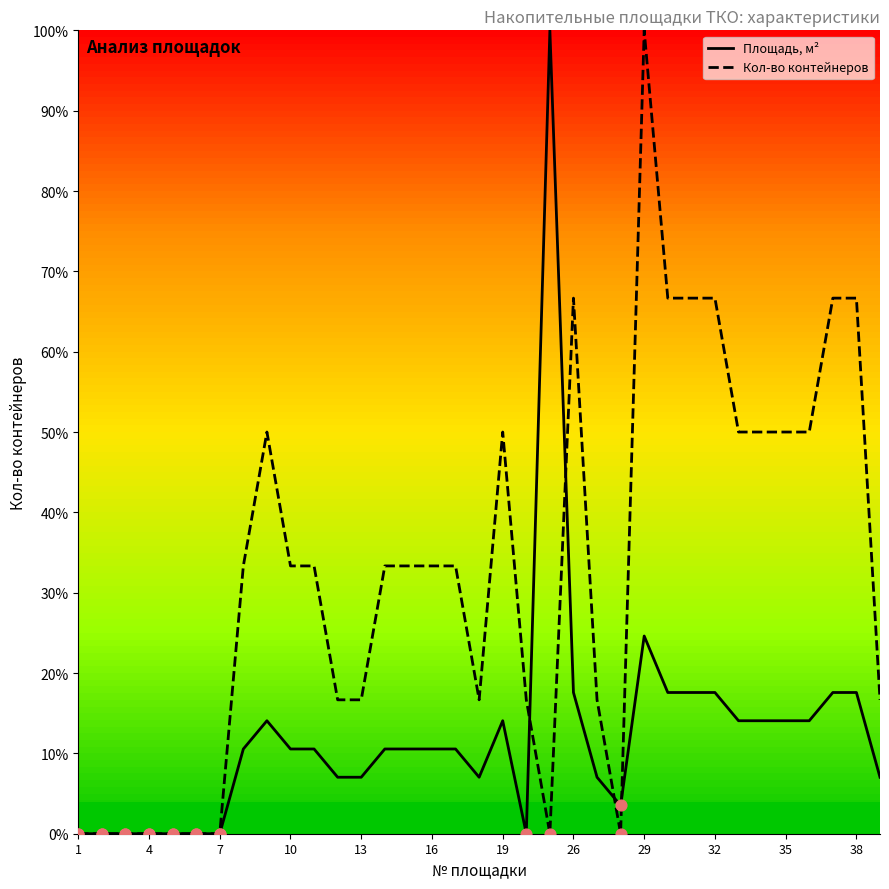

Which series has the largest total across all categories?

Кол-во контейнеров